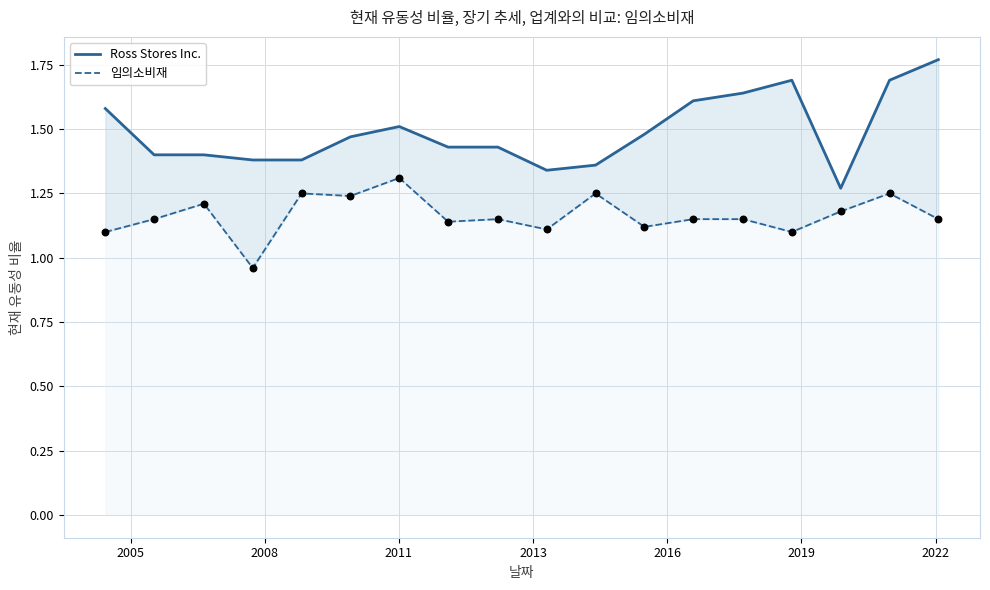

Which series has the widest spread of Y values?

Ross Stores Inc.